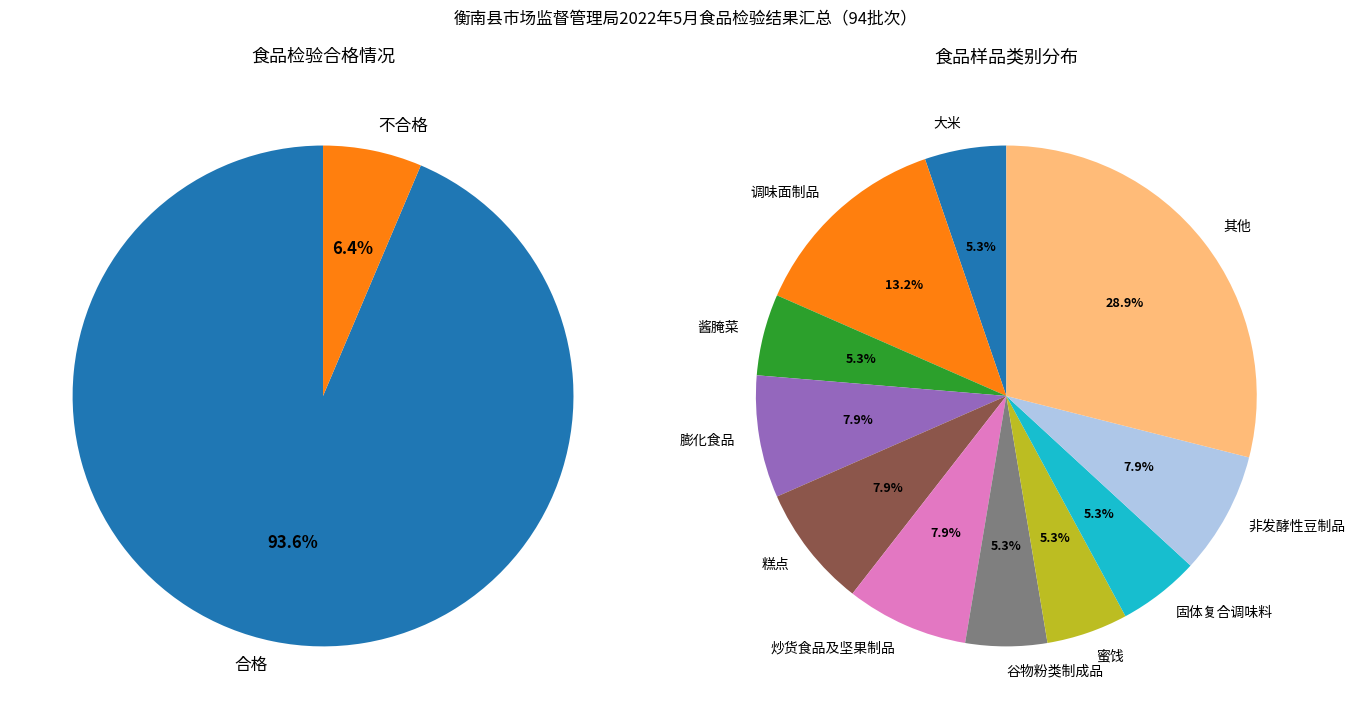

What percentage is the 合格 slice, to the nearest percent?

94%